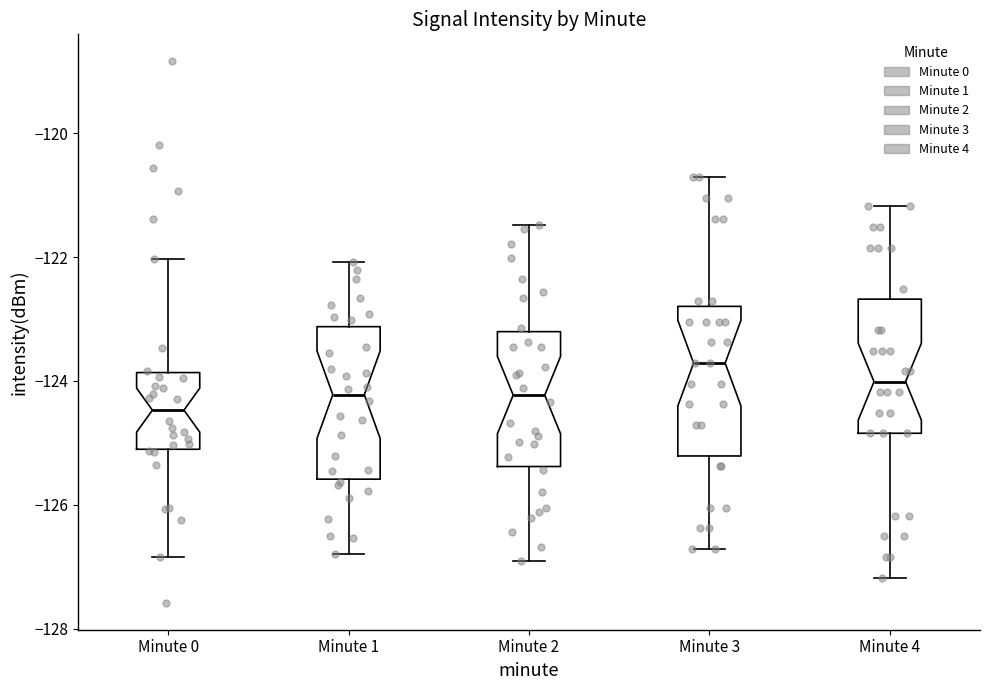

Which box has the highest median line?

Minute 3